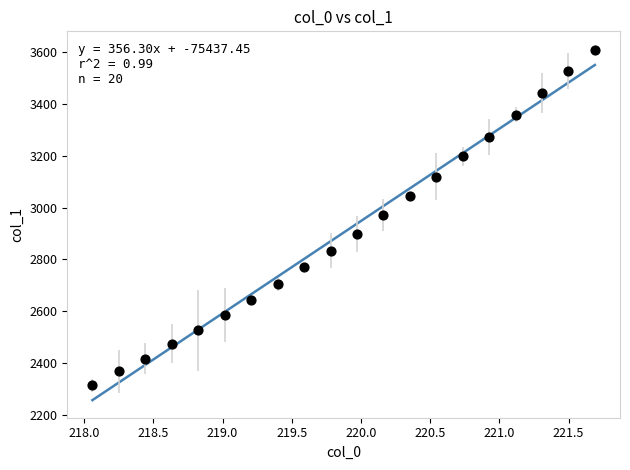

What is the range of Y values (max minus min)?

1293.8